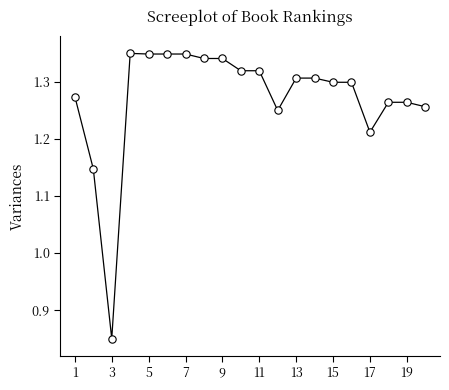

What is the range of Y values (max minus min)?

0.5